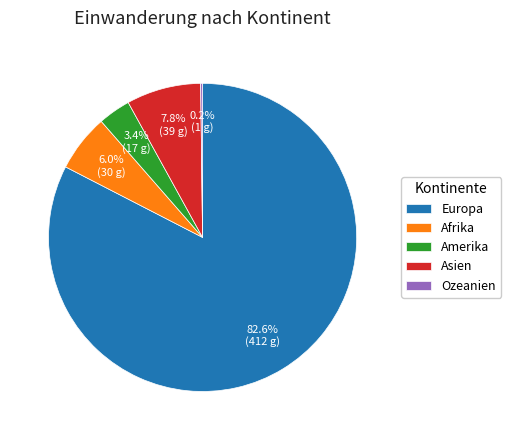

Which slice is the largest?

Europa